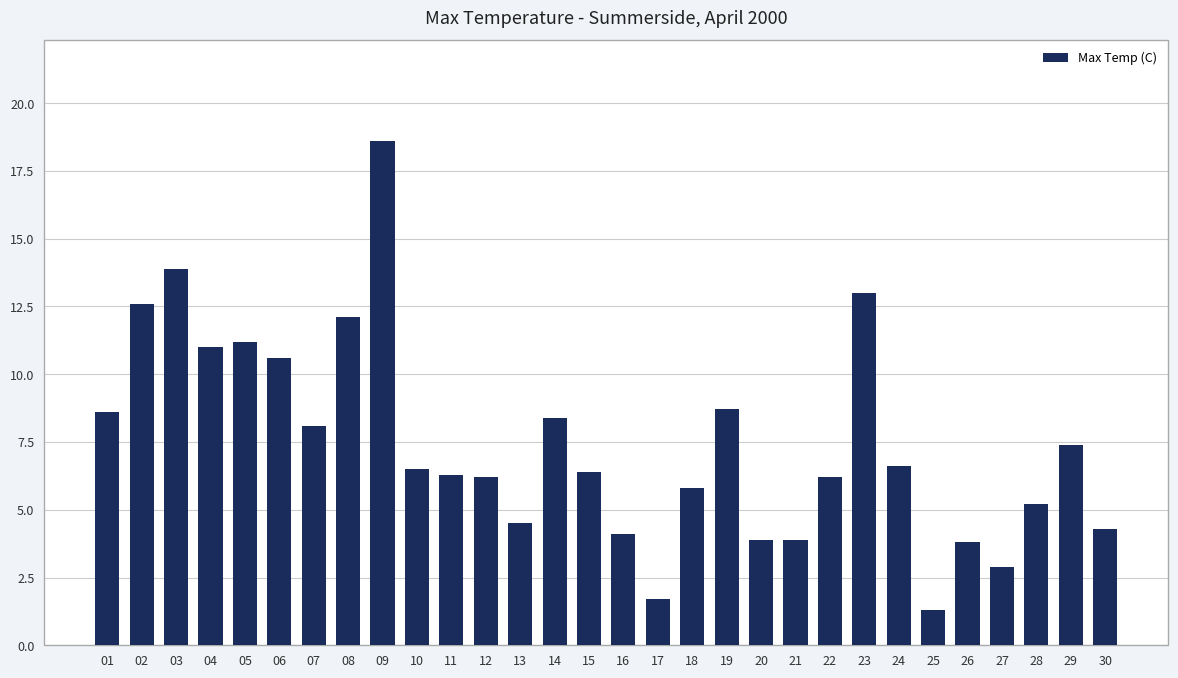

True or false: the data shows 2.2 at 11.

False